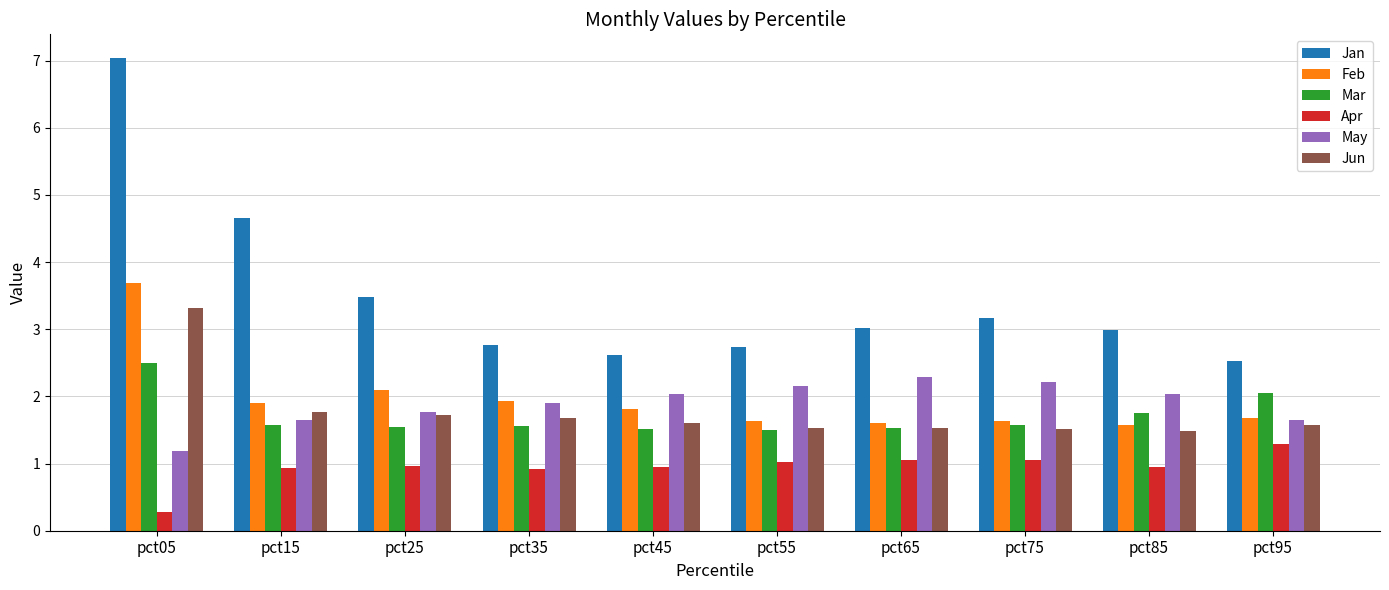

The Jun series shows 2.0 at pct65. True or false?

False